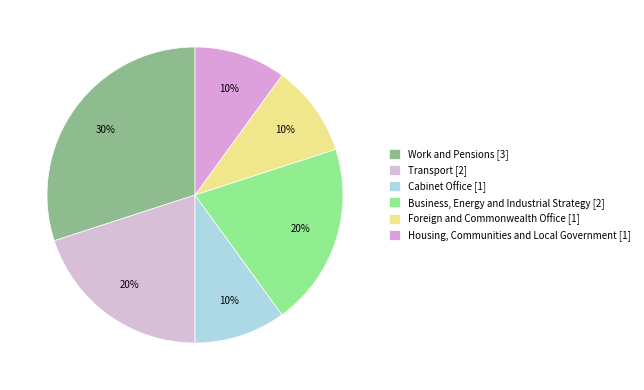

Rank the categories by value from lowest to highest.

Cabinet Office, Foreign and Commonwealth Office, Housing, Communities and Local Government, Transport, Business, Energy and Industrial Strategy, Work and Pensions